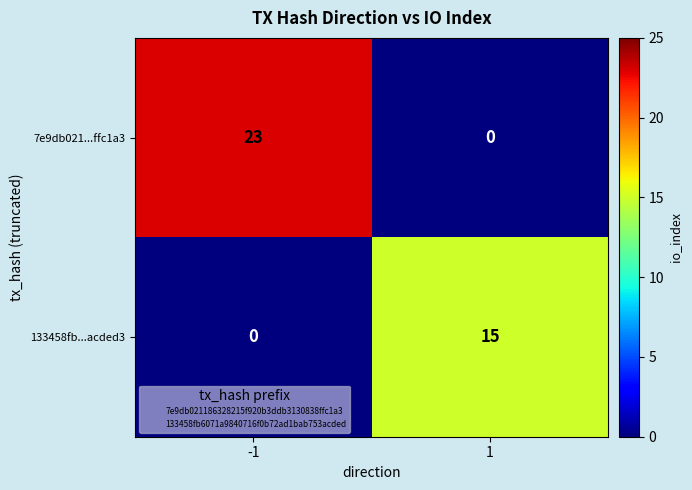

The 7e9db021...ffc1a3 series shows 41 at -1. True or false?

False